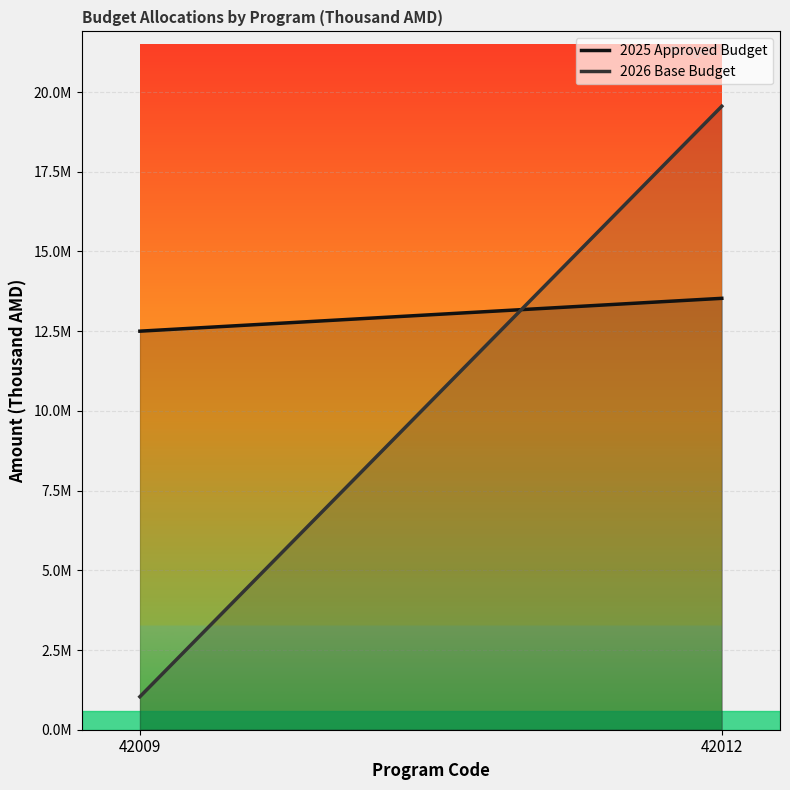

What is the difference between the 2026 Base Budget values at 42012 and 42009?

18520250